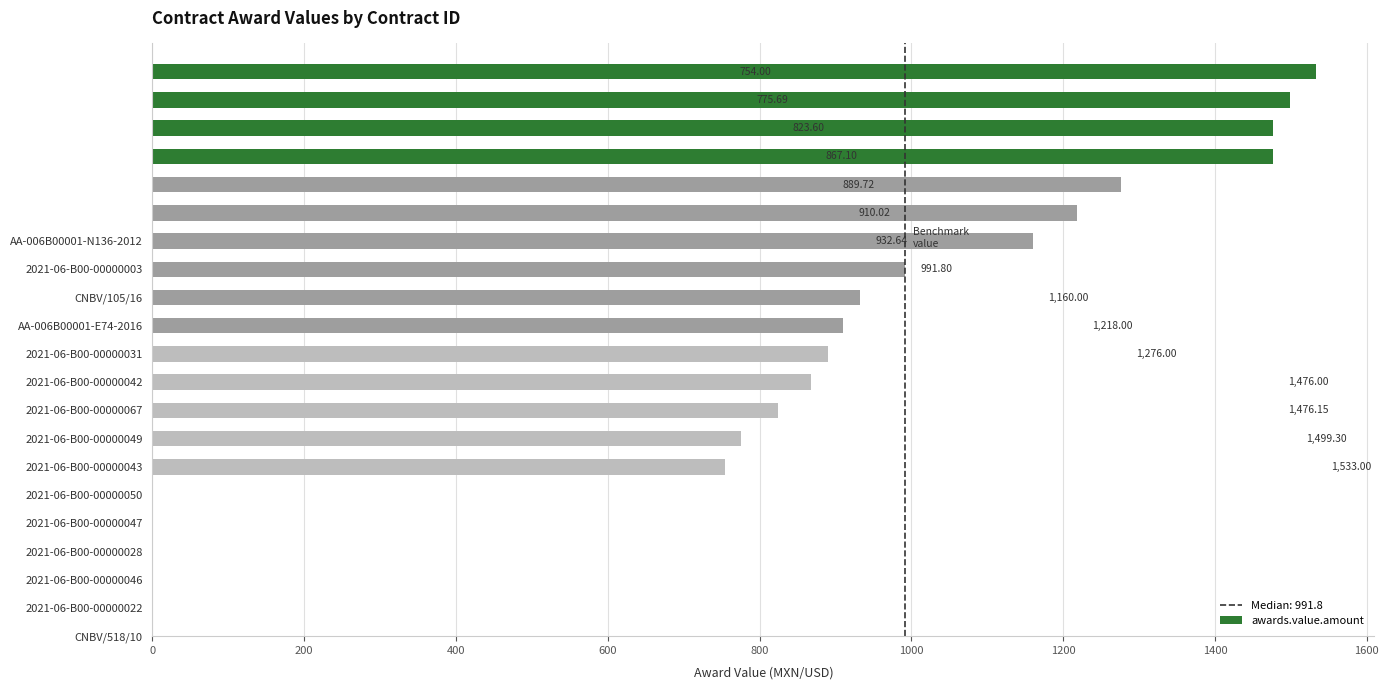

What is the average value?

1105.5